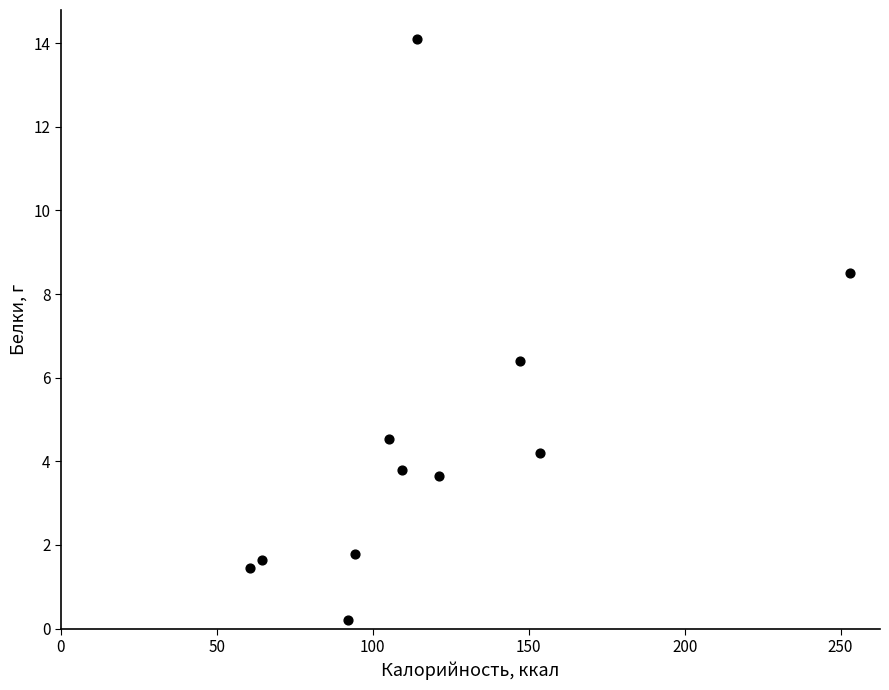

What is the average X value?

119.6